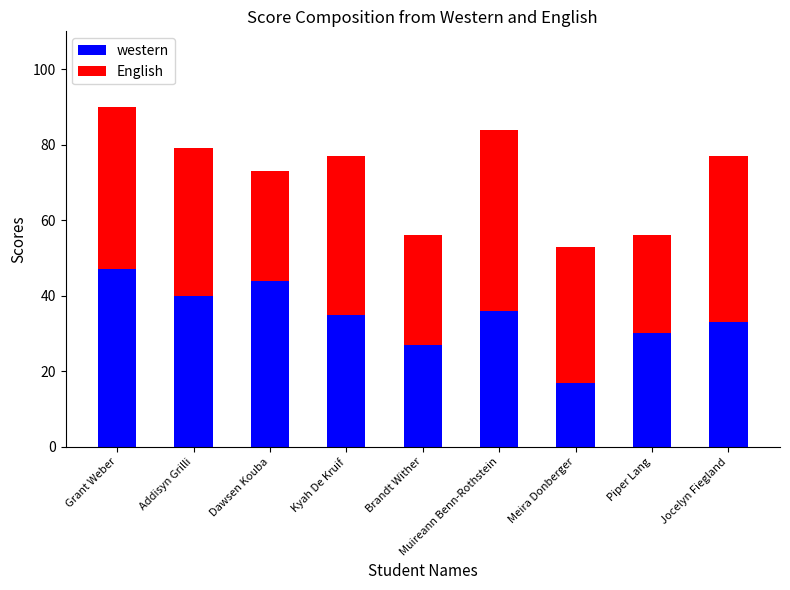

At which category is the sum across all series the highest?

Grant Weber